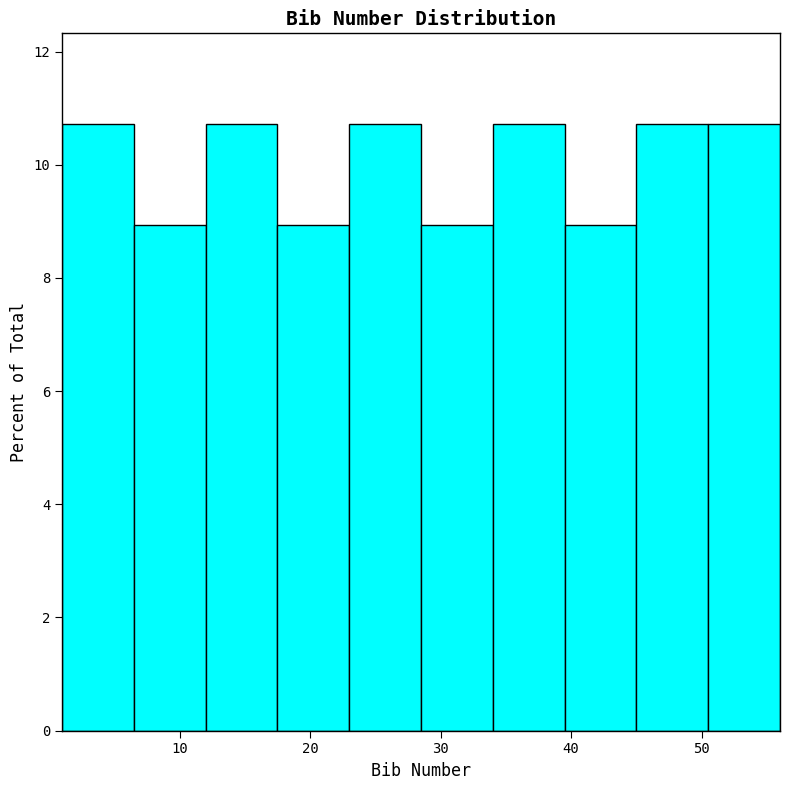

Reading left to right, list every bar in this chart as the range it spans on the x-axis followed by its height. Neither the bar edges nor the heights are printed on the chart, so give them approximately, as read against the axes.

1.0 to 6.5: 10.8
6.5 to 12.0: 9.0
12.0 to 17.5: 10.8
17.5 to 23.0: 9.0
23.0 to 28.5: 10.8
28.5 to 34.0: 9.0
34.0 to 39.5: 10.8
39.5 to 45.0: 9.0
45.0 to 50.5: 10.8
50.5 to 56.0: 10.8